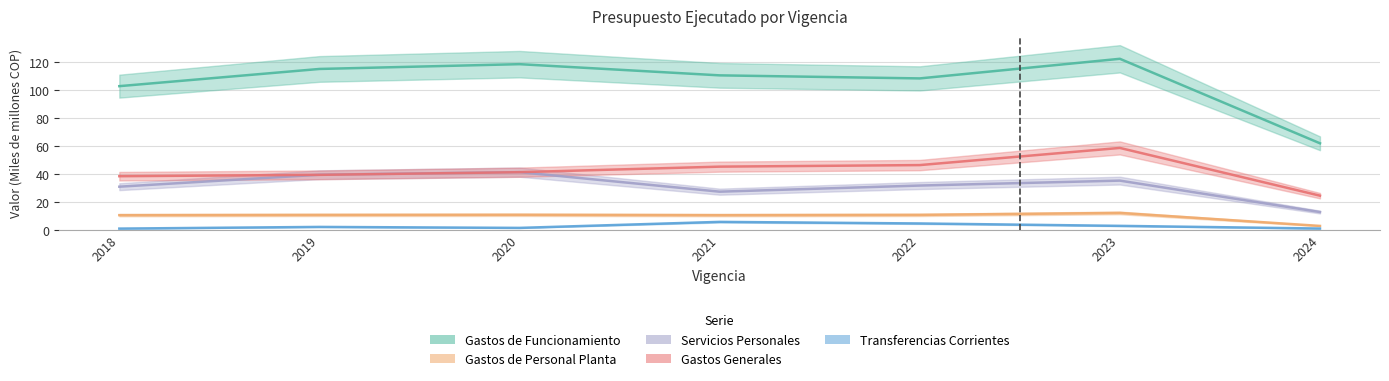

Which series changed the most between 2018 and 2022?

Gastos Generales